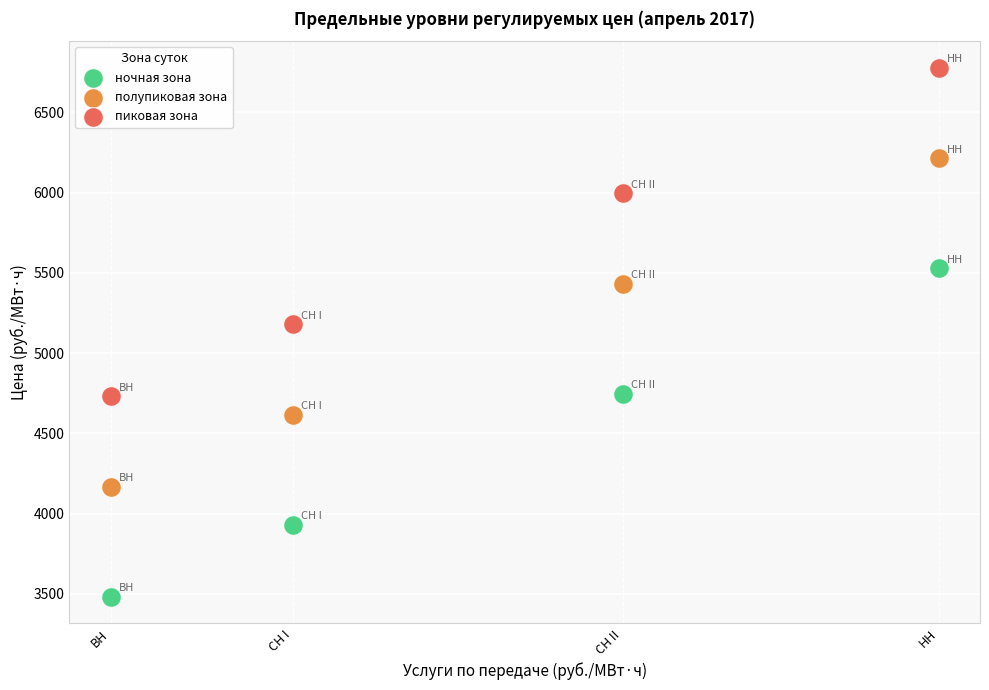

Which series reaches the maximum Y coordinate?

пиковая зона